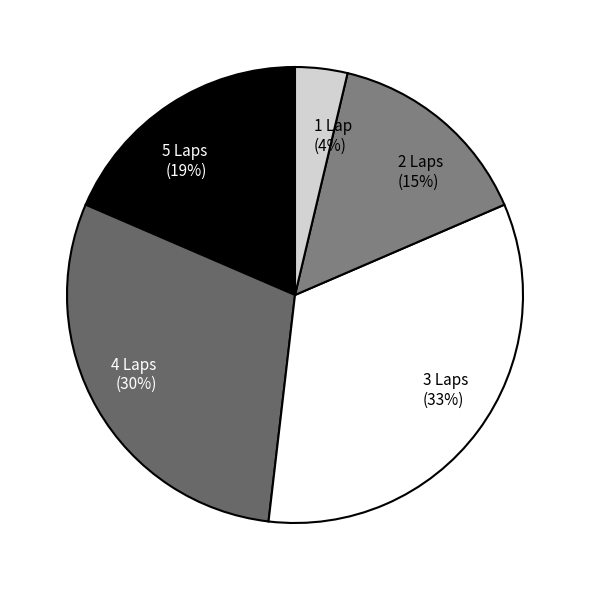

Is the sum of 4 Laps (30%) and 1 Lap (4%) greater than half?

No